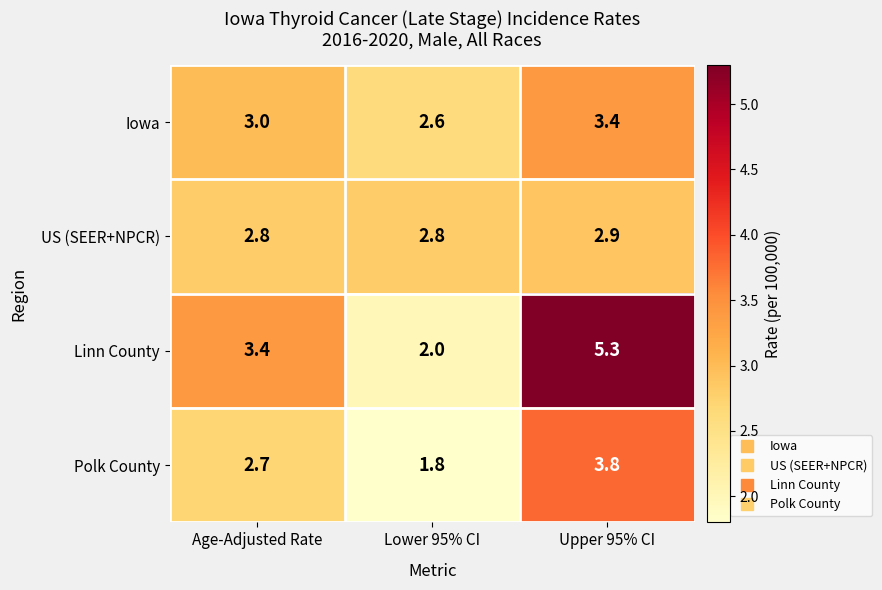

Reading left to right, list all the values displayed in this chart.

Iowa: Age-Adjusted Rate=3.0	Lower 95% CI=2.6	Upper 95% CI=3.4
US (SEER+NPCR): Age-Adjusted Rate=2.8	Lower 95% CI=2.8	Upper 95% CI=2.9
Linn County: Age-Adjusted Rate=3.4	Lower 95% CI=2.0	Upper 95% CI=5.3
Polk County: Age-Adjusted Rate=2.7	Lower 95% CI=1.8	Upper 95% CI=3.8